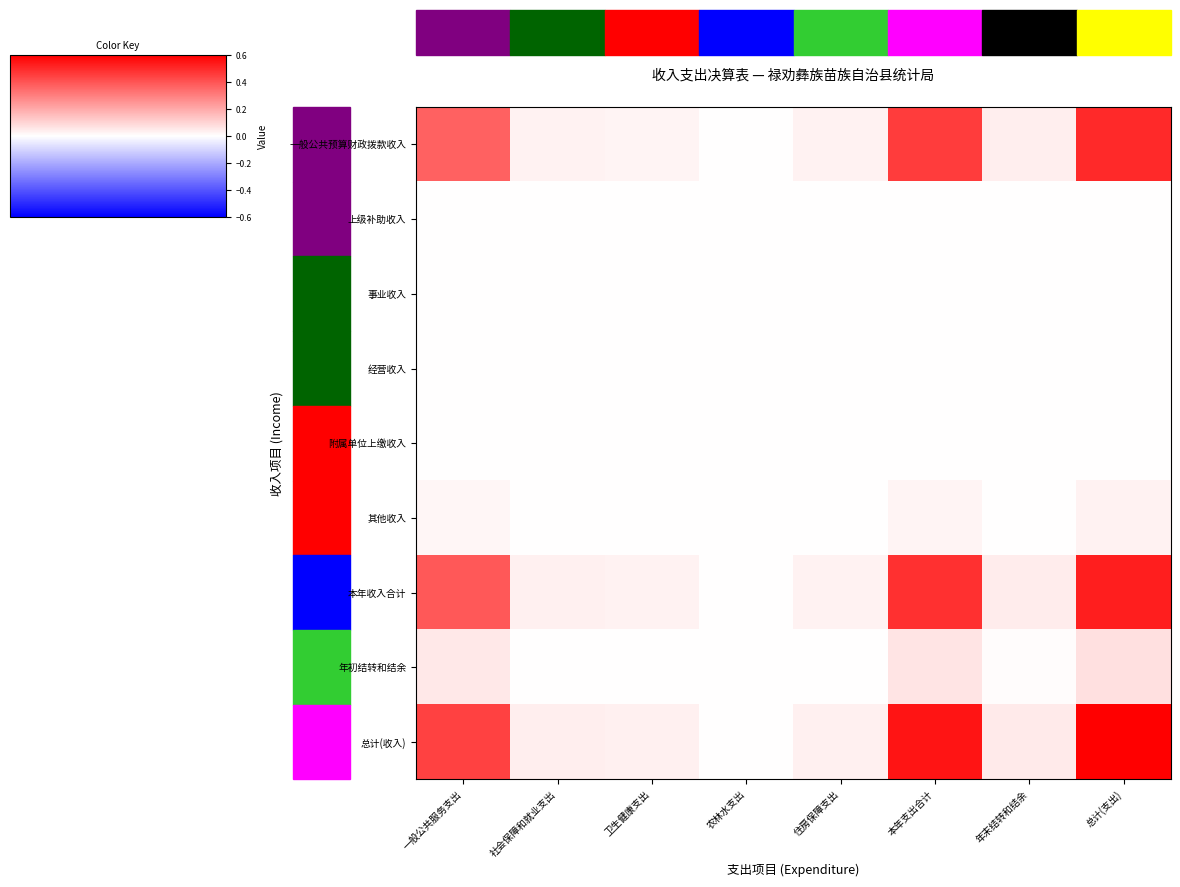

Which series has the largest total across all categories?

总计(收入)